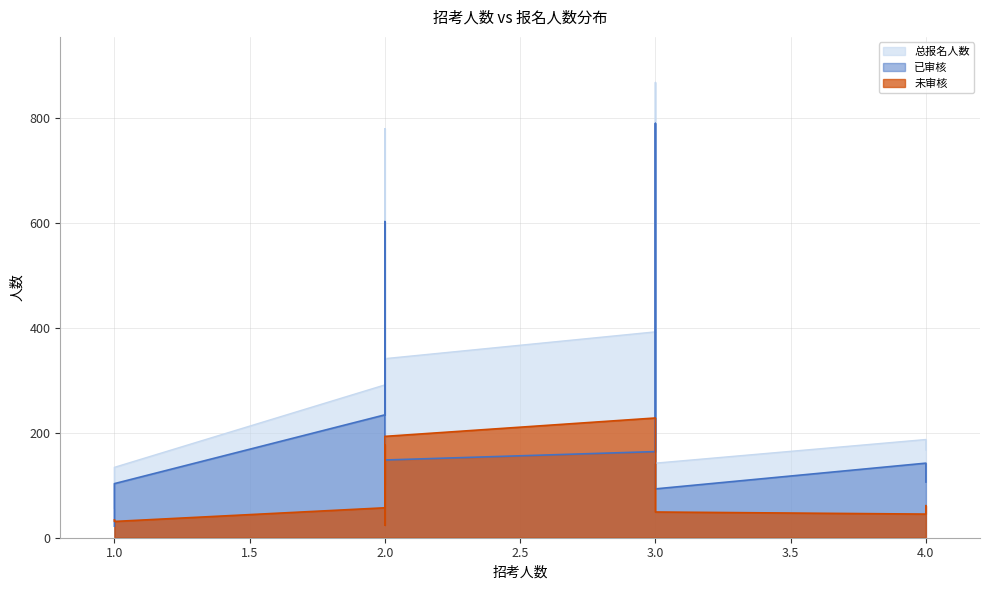

What is the difference between the maximum and minimum values in the 已审核 series?

767